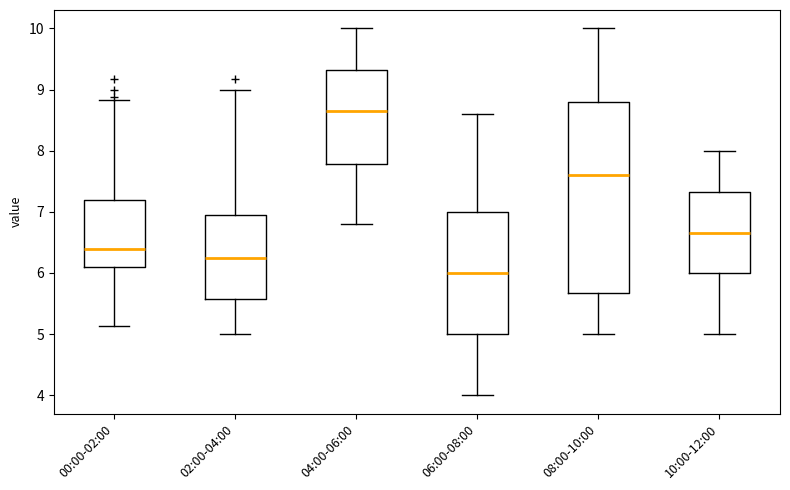

Where does the upper whisker of the box for 10:00-12:00 end on the y-axis? The values are not printed on the chart, so give them approximately, as read against the axis.

8.0